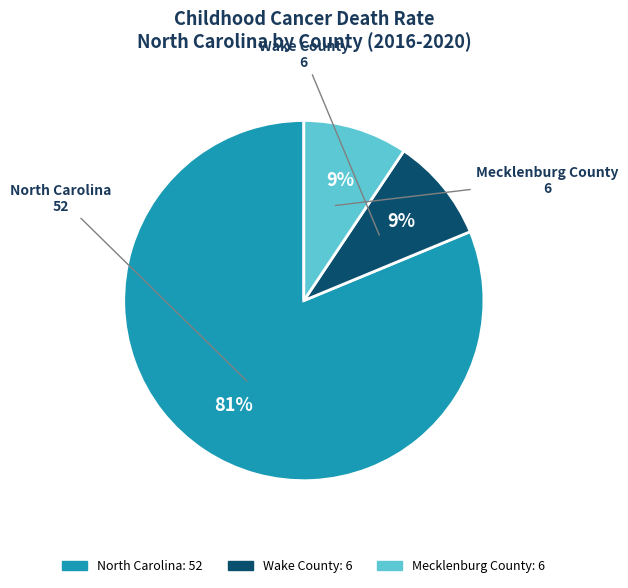

To the nearest percent, what is the average slice percentage?

33%